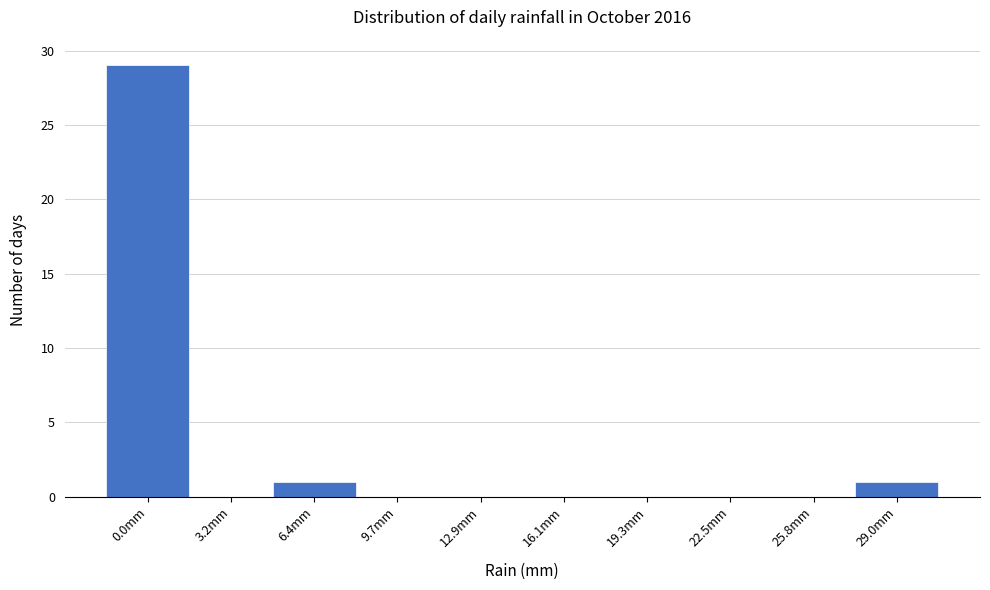

Reading left to right, what are all the values shown in this chart?

0.0mm=29	3.2mm=0	6.4mm=1	9.7mm=0	12.9mm=0	16.1mm=0	19.3mm=0	22.5mm=0	25.8mm=0	29.0mm=1